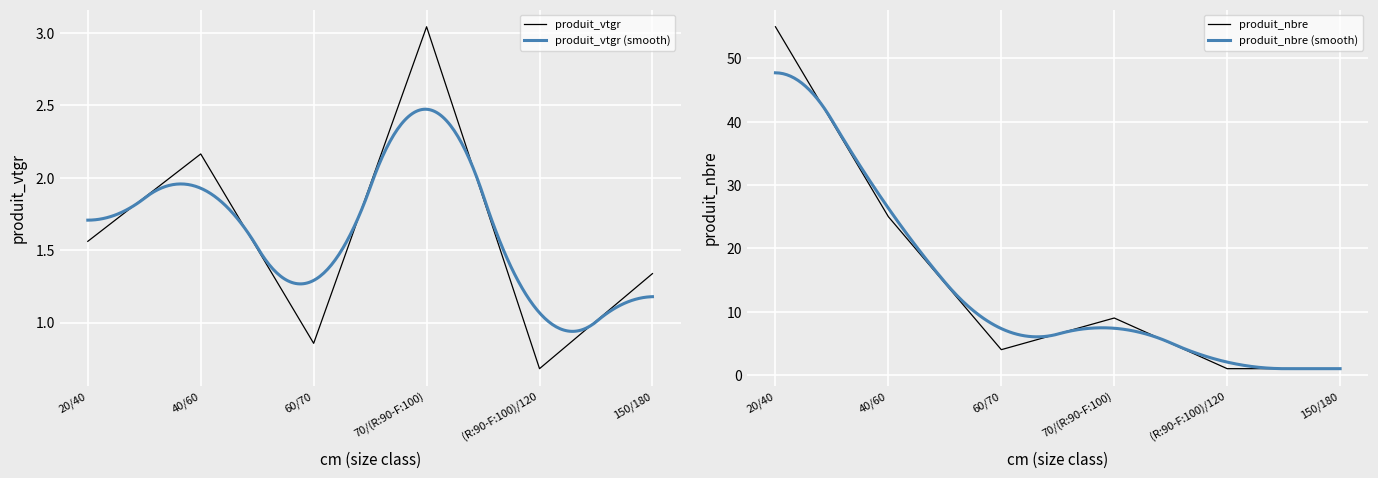

Count the number of data series in this chart.

2